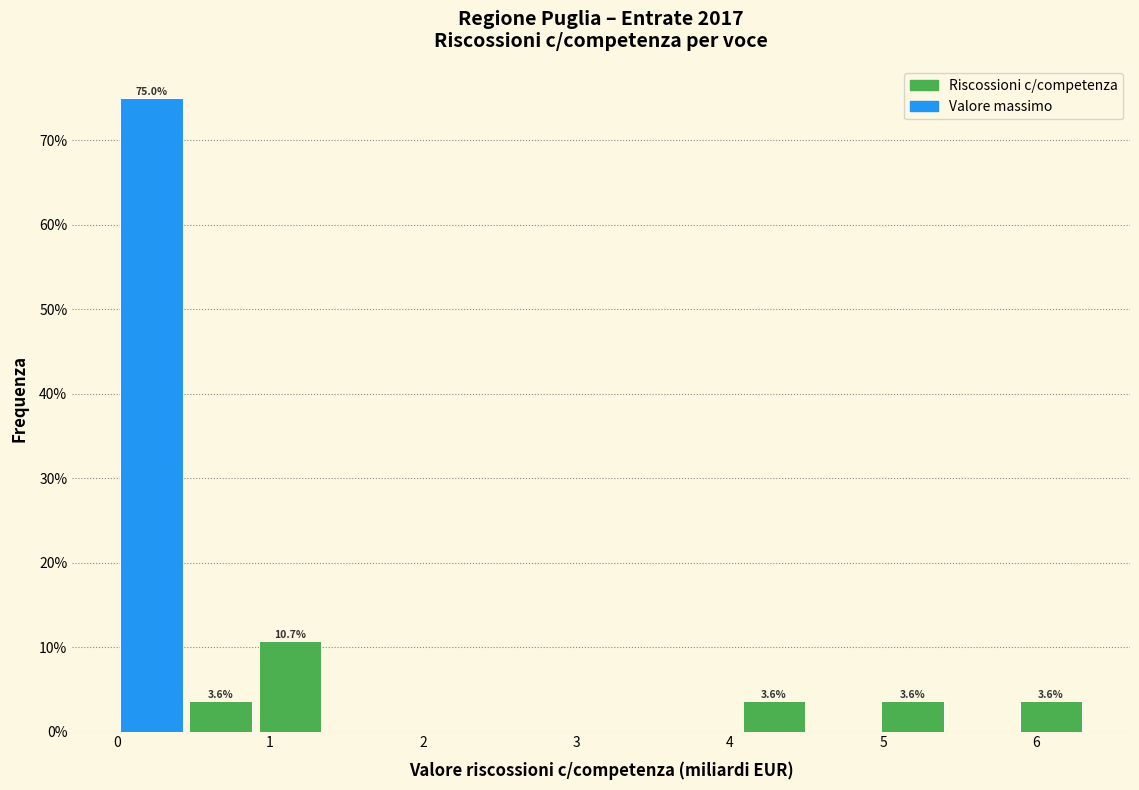

Over which range of the x-axis is the bar tallest?

0.0 to 0.5